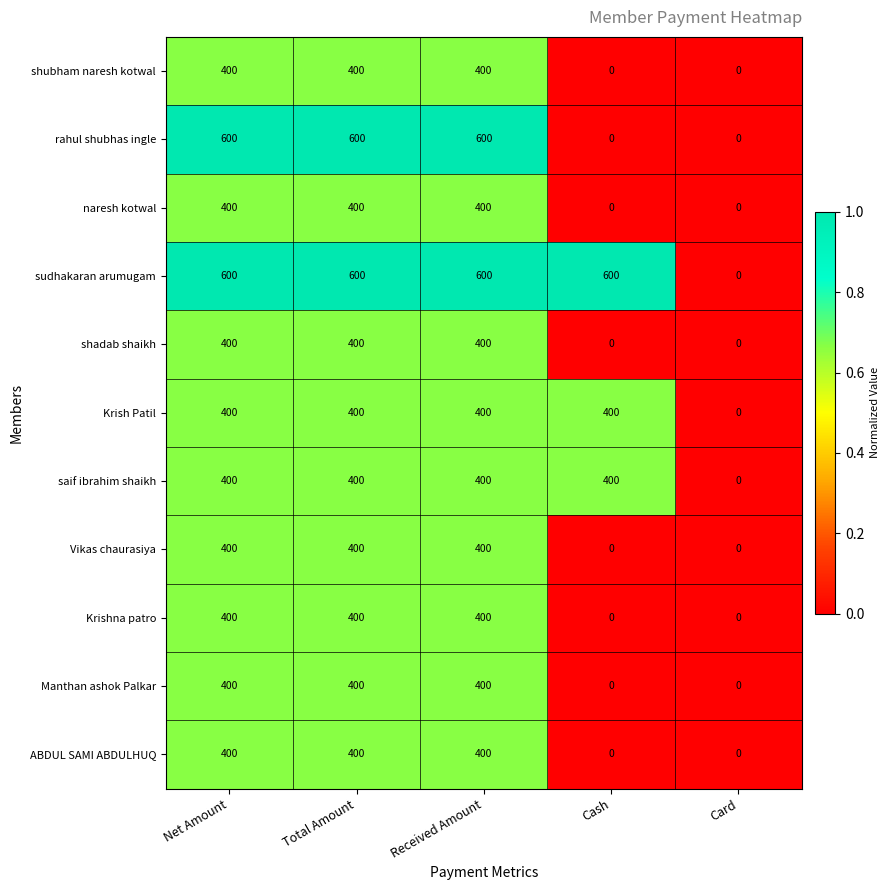

How many data points does each series have?

5